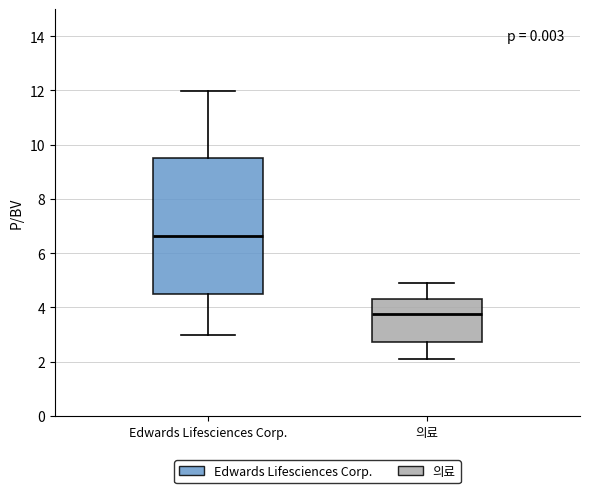

Which box has the lowest median line?

의료